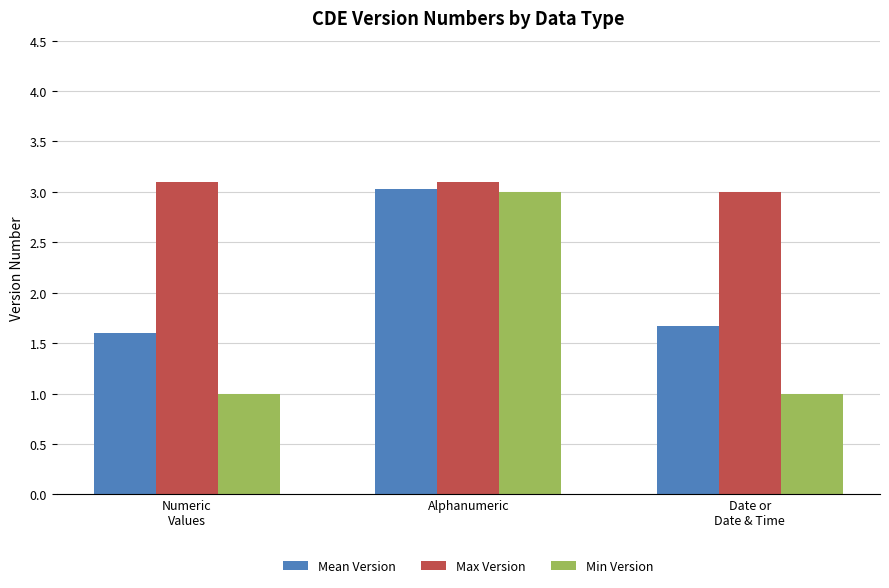

What is the label of the 2nd bar from the left?

Alphanumeric